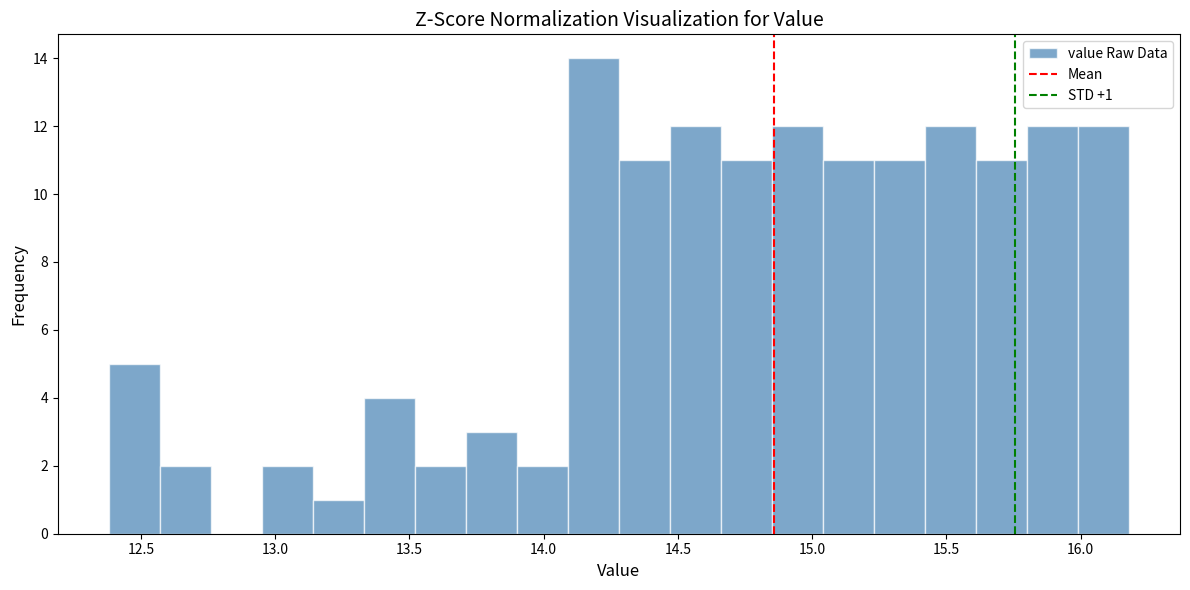

Read against the x-axis, roughly where is the centre of the tallest bar?

14.20